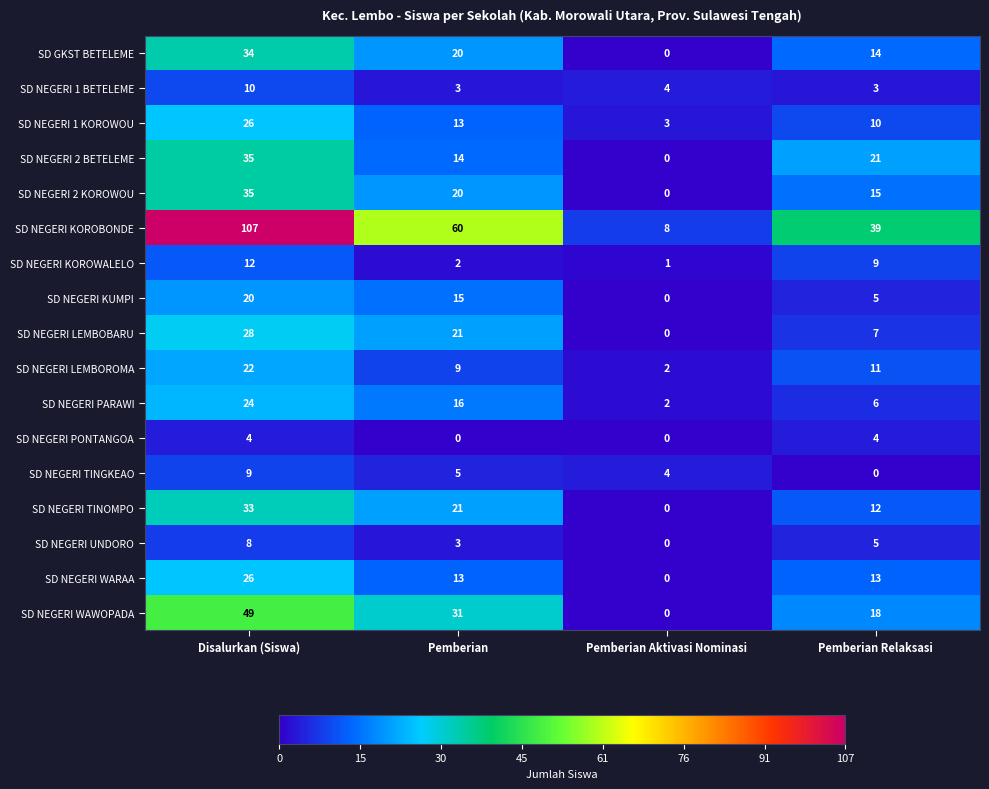

What is the difference between the maximum and minimum values in the SD NEGERI TINGKEAO series?

9